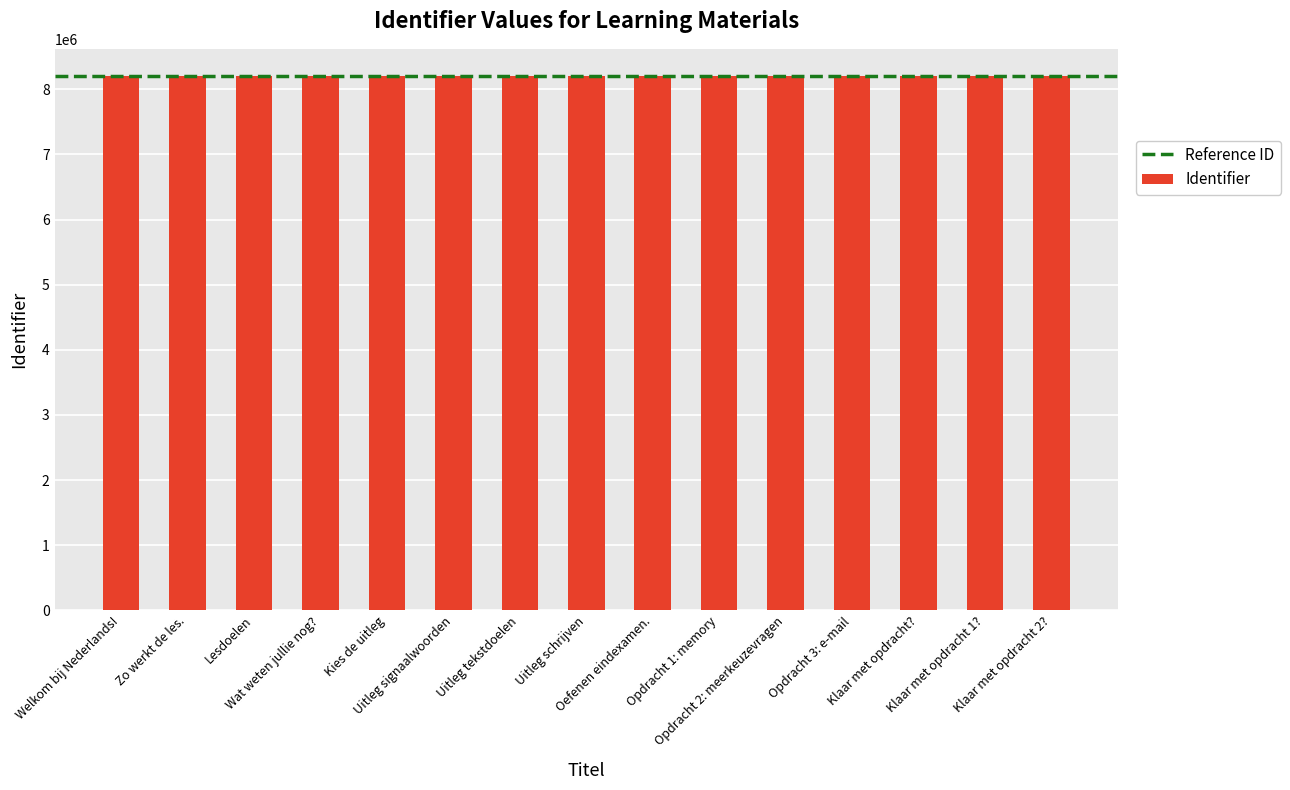

Does the chart contain stacked bars?

No